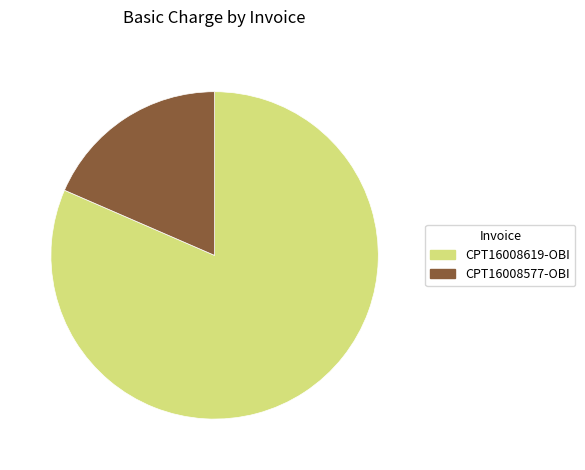

Is CPT16008619-OBI the majority of the pie?

Yes